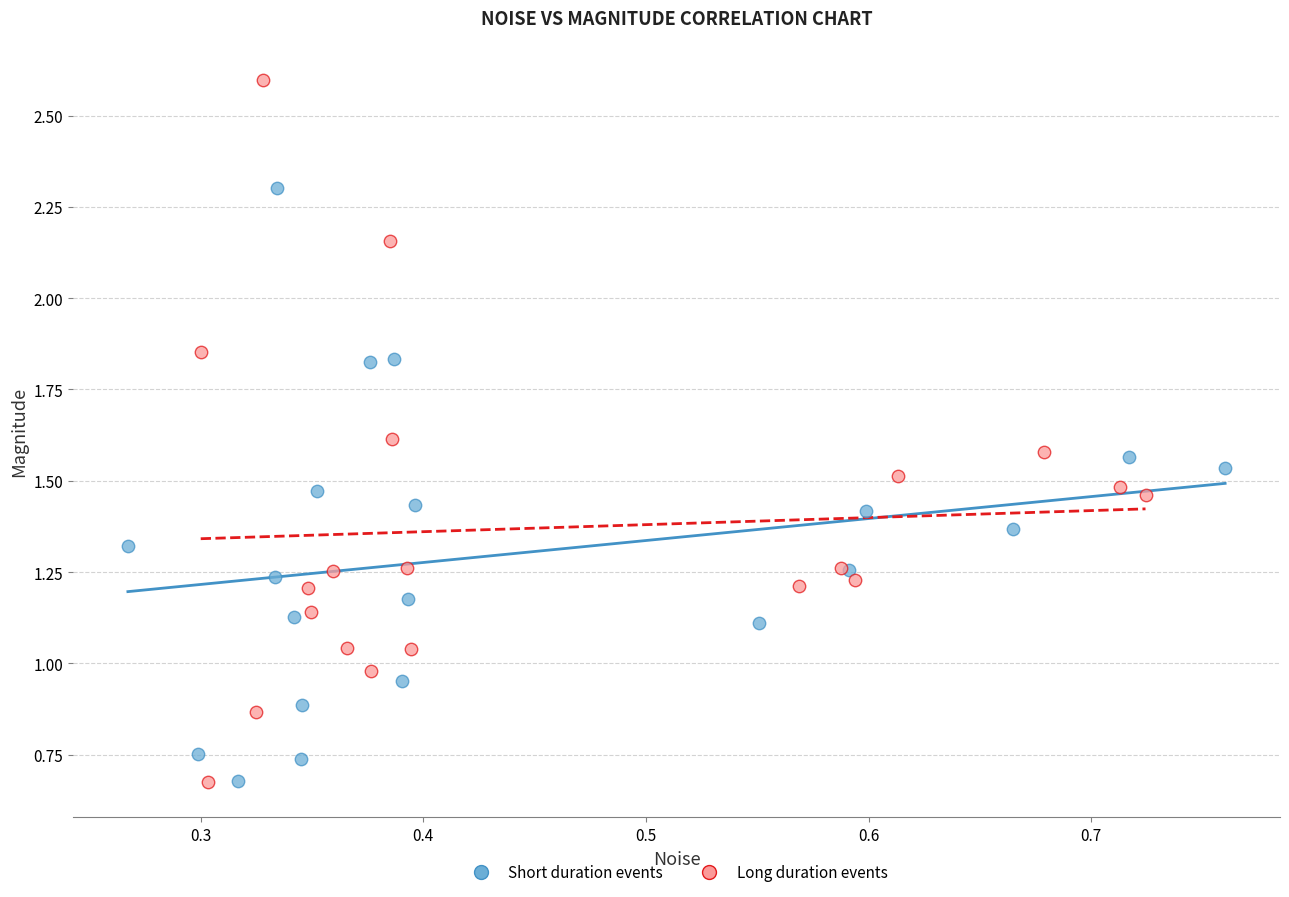

Which series has the widest spread of Y values?

Long duration events